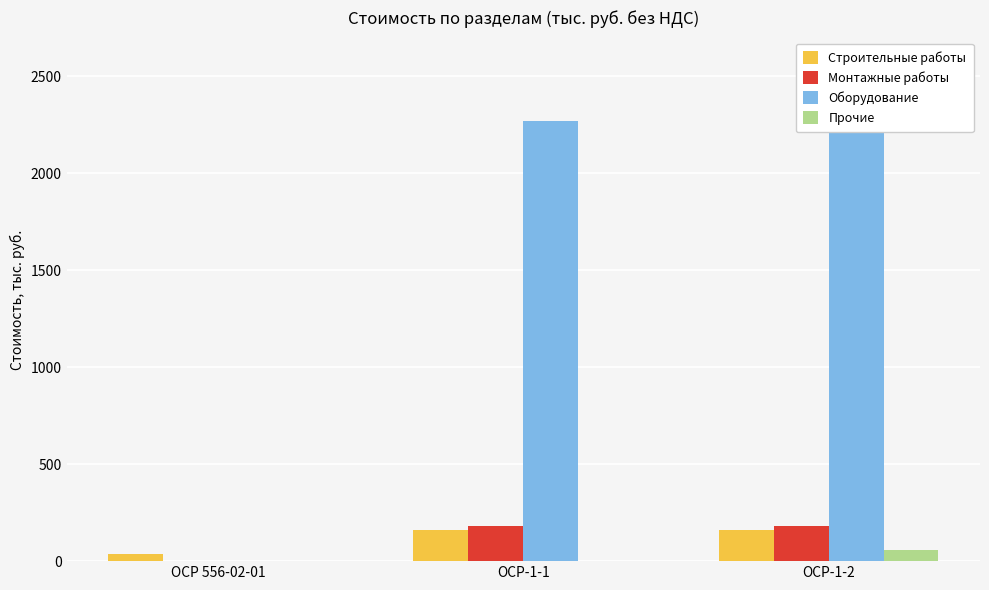

At ОСР-1-1, list the series in order from largest to smallest.

Оборудование, Монтажные работы, Строительные работы, Прочие